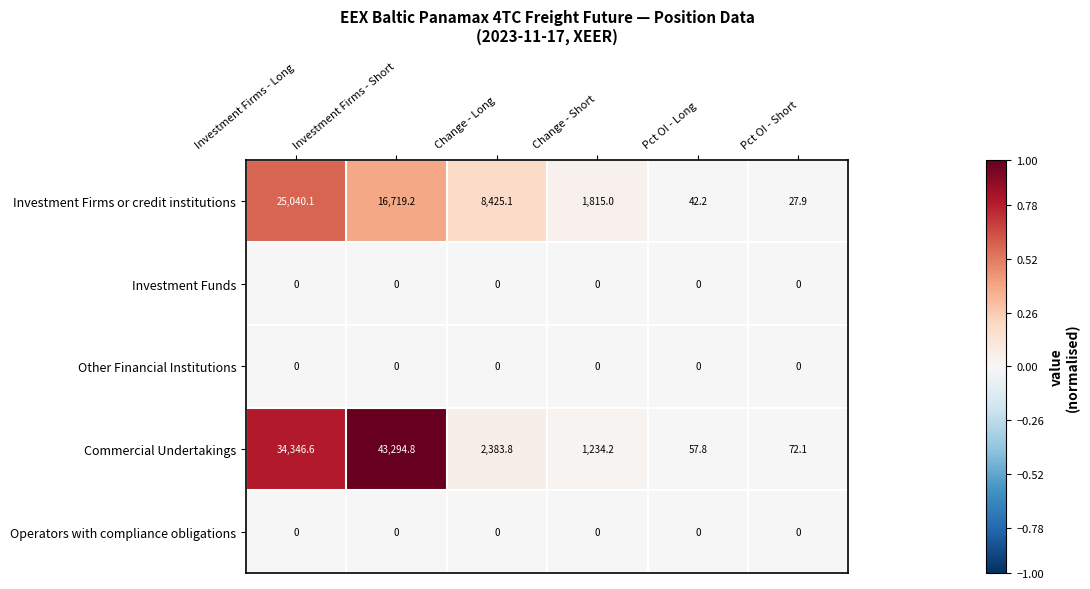

Which category has the highest value across all series?

Investment Firms - Short